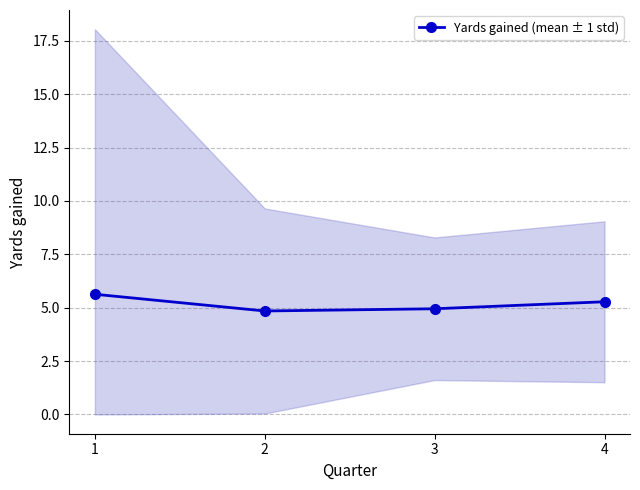

How many data points are above 5?

2